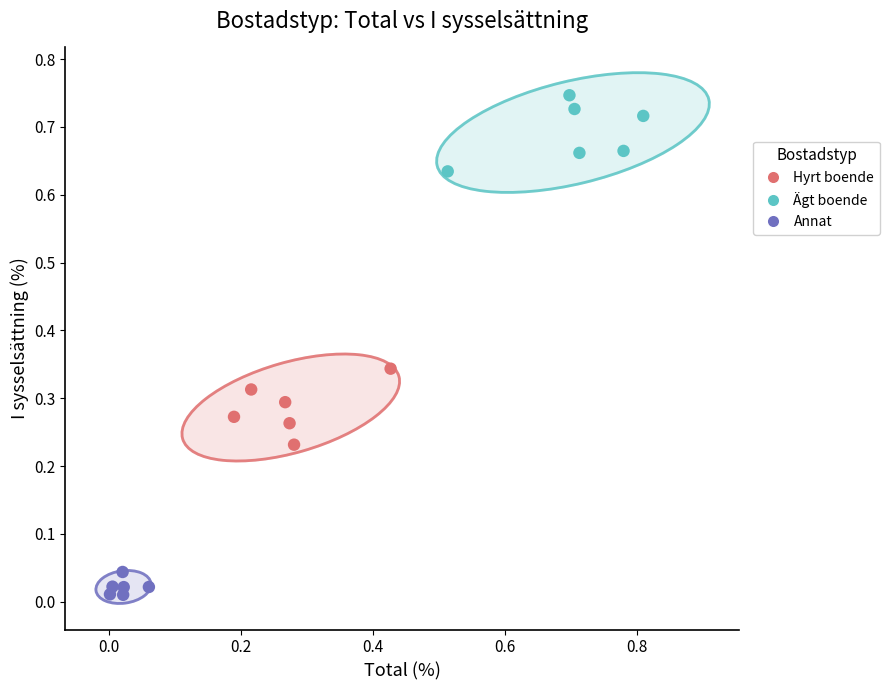

What are all the series names shown in the legend?

Hyrt boende, Ägt boende, Annat